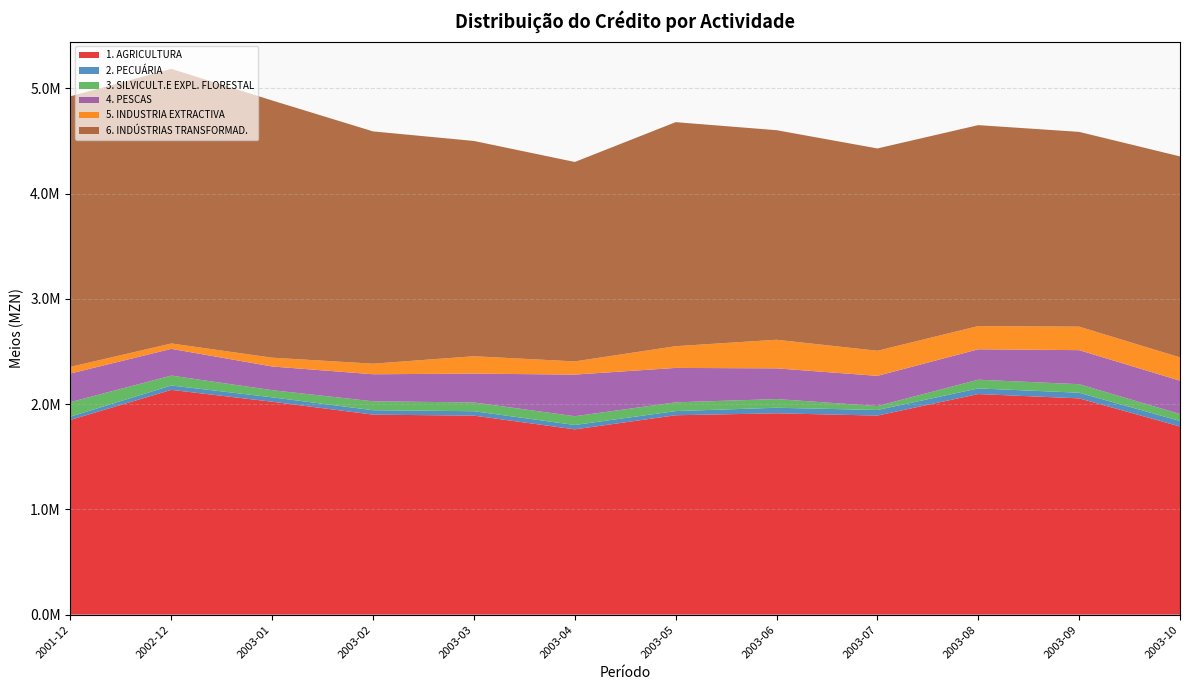

Reading left to right, list all the values displayed in this chart.

1. AGRICULTURA: 2001-12=1850589.6	2002-12=2135791.0	2003-01=2023158.0	2003-02=1900534.0	2003-03=1891229.0	2003-04=1760672.0	2003-05=1894787.0	2003-06=1913285.0	2003-07=1891705.0	2003-08=2096156.0	2003-09=2055150.0	2003-10=1787737.0
2. PECUÁRIA: 2001-12=31183.8	2002-12=41784.0	2003-01=42092.0	2003-02=42130.0	2003-03=41890.0	2003-04=41751.0	2003-05=39549.0	2003-06=52830.0	2003-07=52955.0	2003-08=53558.0	2003-09=53619.0	2003-10=52731.0
3. SILVICULT.E EXPL. FLORESTAL: 2001-12=137661.2	2002-12=94037.0	2003-01=67727.0	2003-02=84689.0	2003-03=83215.0	2003-04=83009.0	2003-05=83052.0	2003-06=82483.0	2003-07=37317.0	2003-08=82833.0	2003-09=81042.0	2003-10=65934.0
4. PESCAS: 2001-12=272113.4	2002-12=254187.0	2003-01=225239.0	2003-02=257082.0	2003-03=273968.0	2003-04=395708.0	2003-05=327200.0	2003-06=291781.0	2003-07=287160.0	2003-08=289097.0	2003-09=323634.0	2003-10=316832.0
5. INDUSTRIA EXTRACTIVA: 2001-12=63109.7	2002-12=51063.0	2003-01=83513.0	2003-02=100505.0	2003-03=165268.0	2003-04=125267.0	2003-05=206488.0	2003-06=271914.0	2003-07=238350.0	2003-08=220561.0	2003-09=223335.0	2003-10=221270.0
6. INDÚSTRIAS TRANSFORMAD.: 2001-12=2570724.0	2002-12=2609302.0	2003-01=2443925.0	2003-02=2206979.0	2003-03=2045584.0	2003-04=1895092.0	2003-05=2128715.0	2003-06=1991206.0	2003-07=1922461.0	2003-08=1909343.0	2003-09=1850683.0	2003-10=1909759.0